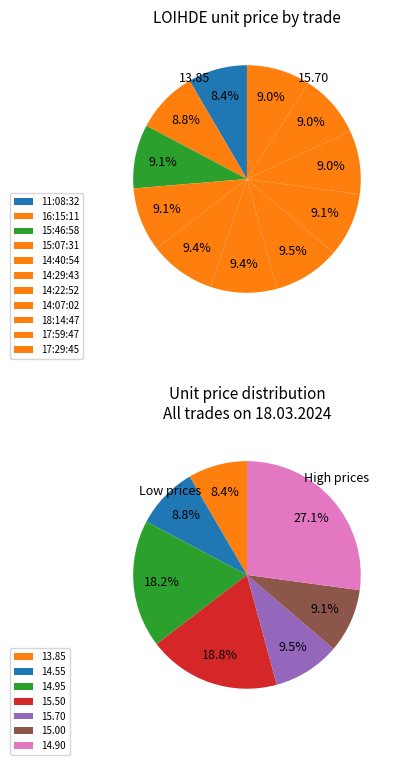

Count the number of slices in the pie.

11